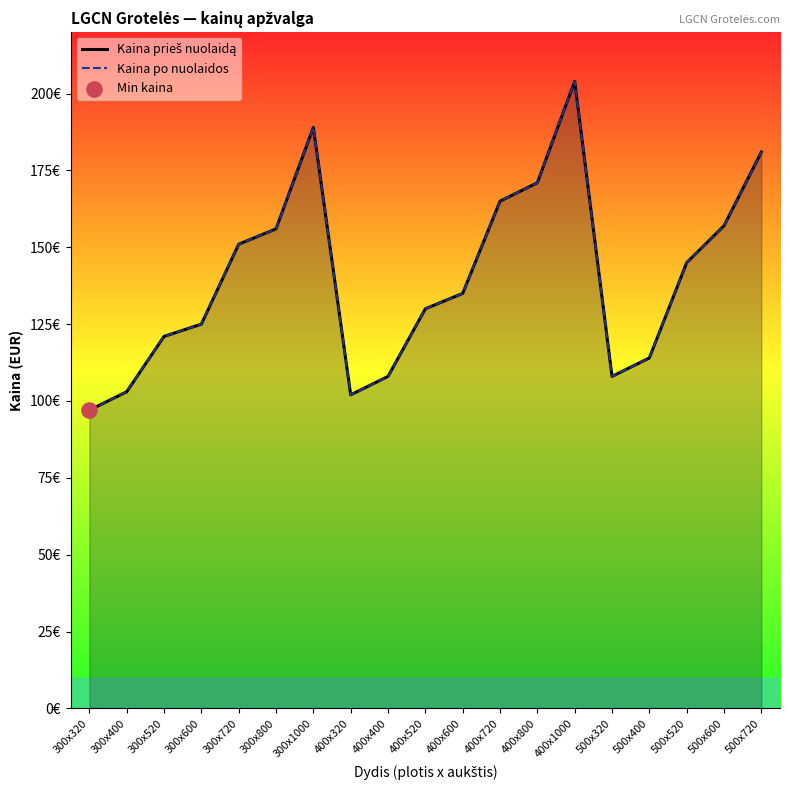

Which series contains the lowest Y value?

Kaina prieš nuolaidą